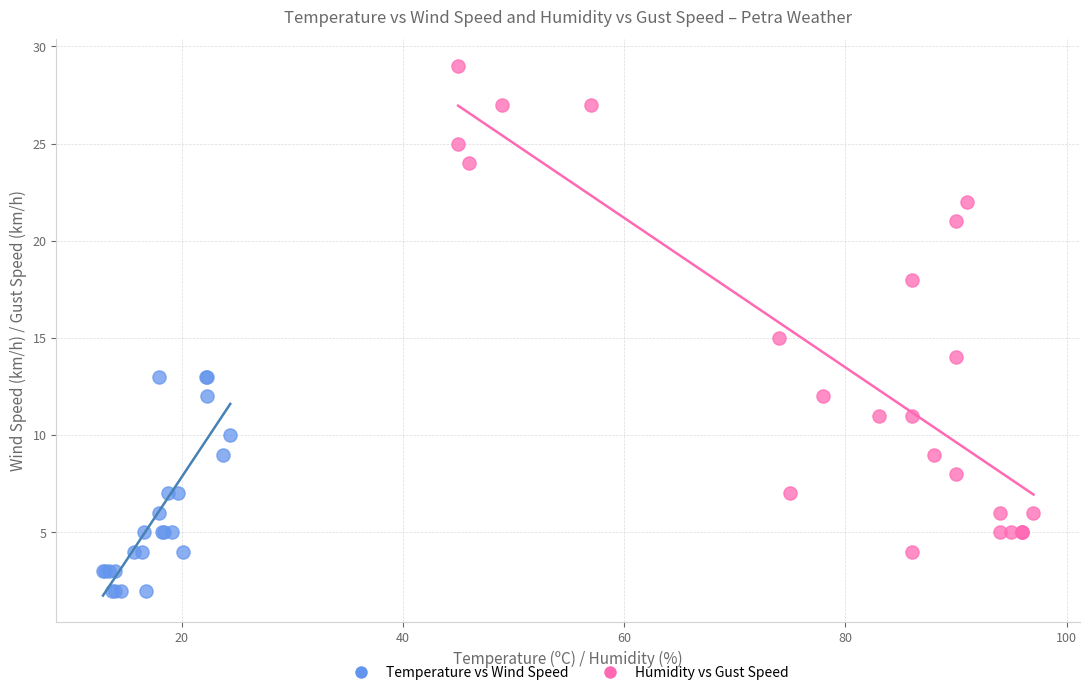

Which series has the widest spread of Y values?

Humidity vs Gust Speed